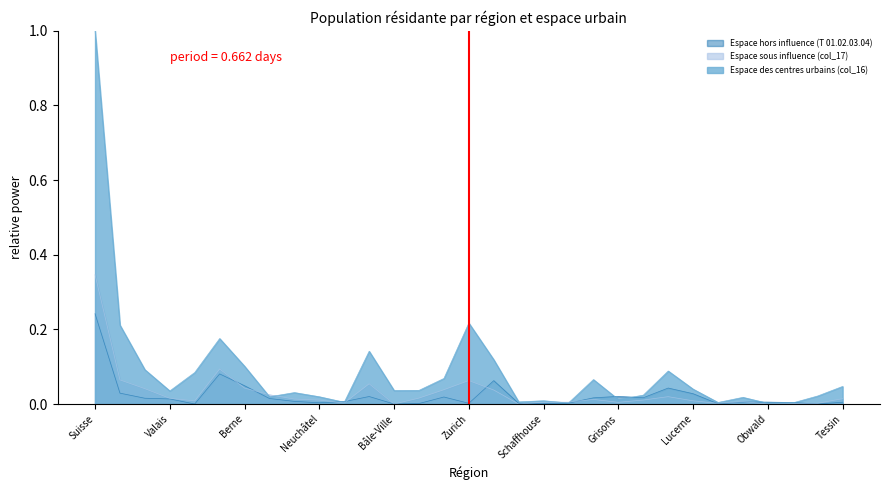

What position from the right is Berne?

25